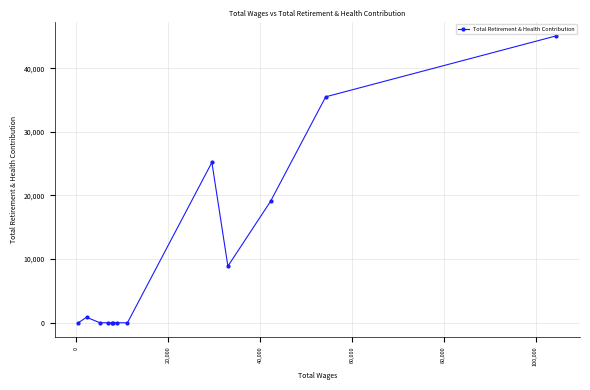

What is the difference between the second highest and second lowest values?

35499